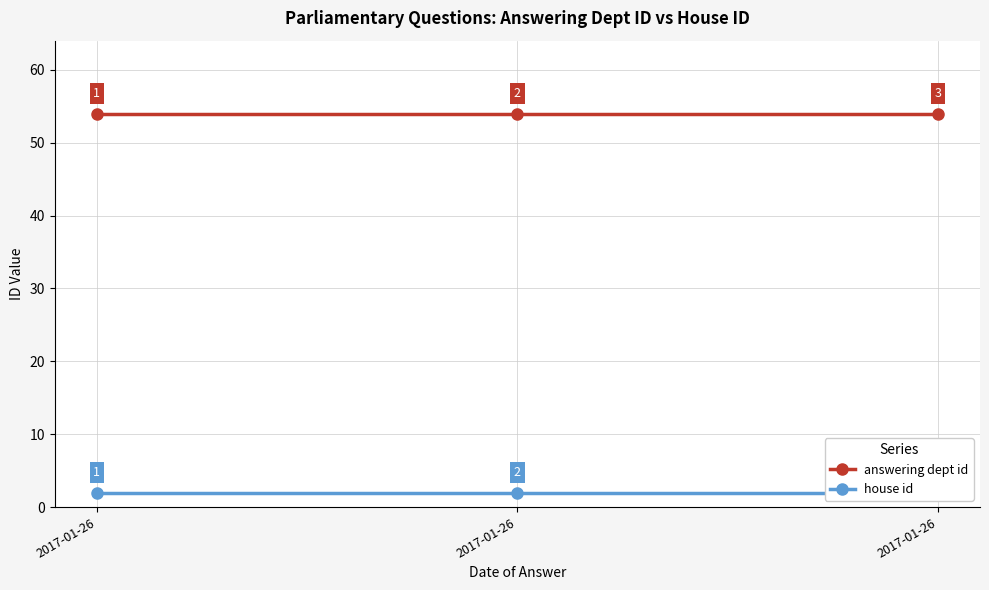

Does the chart have visible grid lines?

Yes